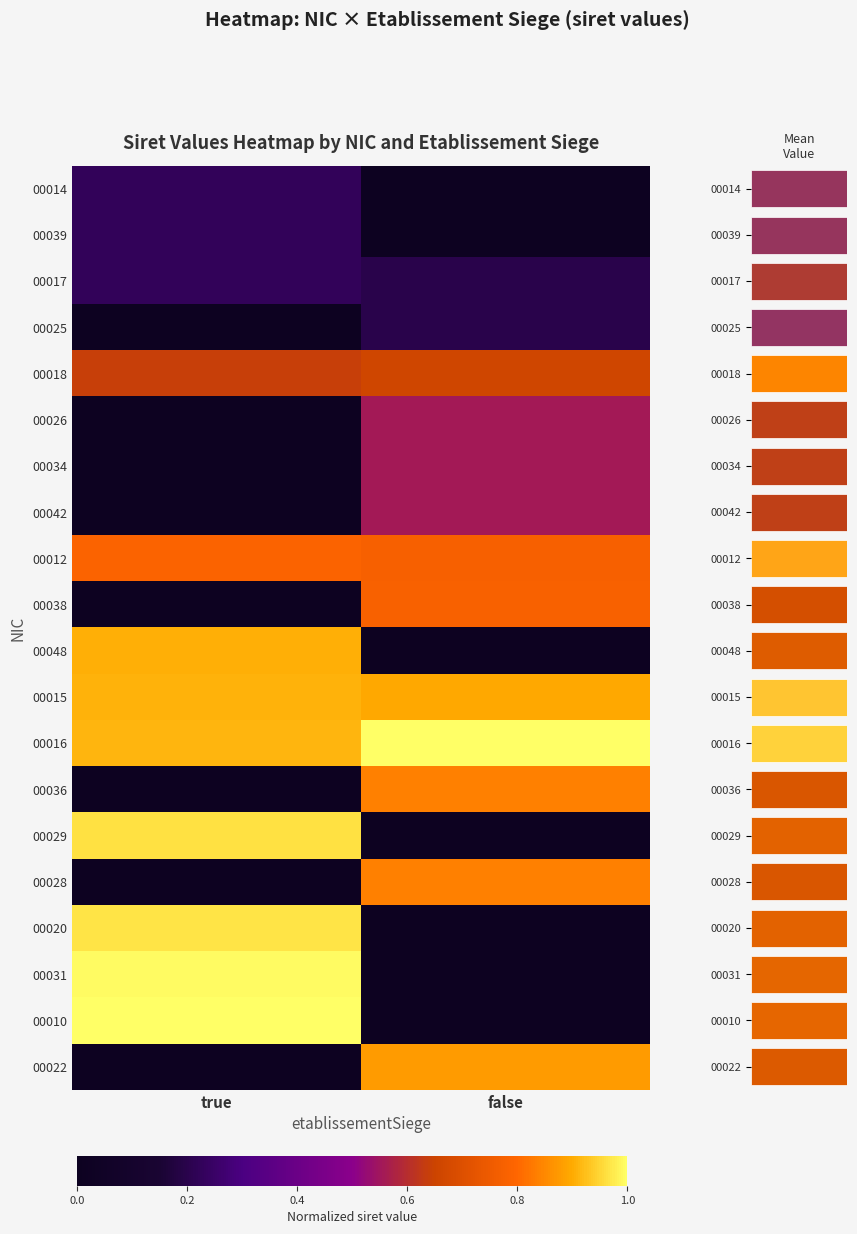

What is the difference between the 00026 values at false and true?

0.6